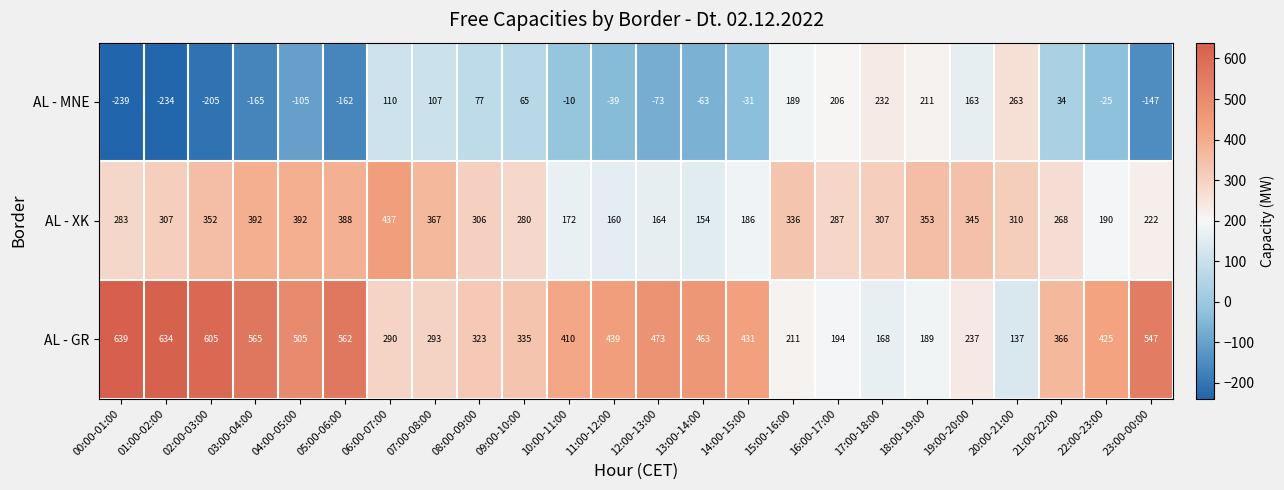

What is the maximum value shown in the chart?

639